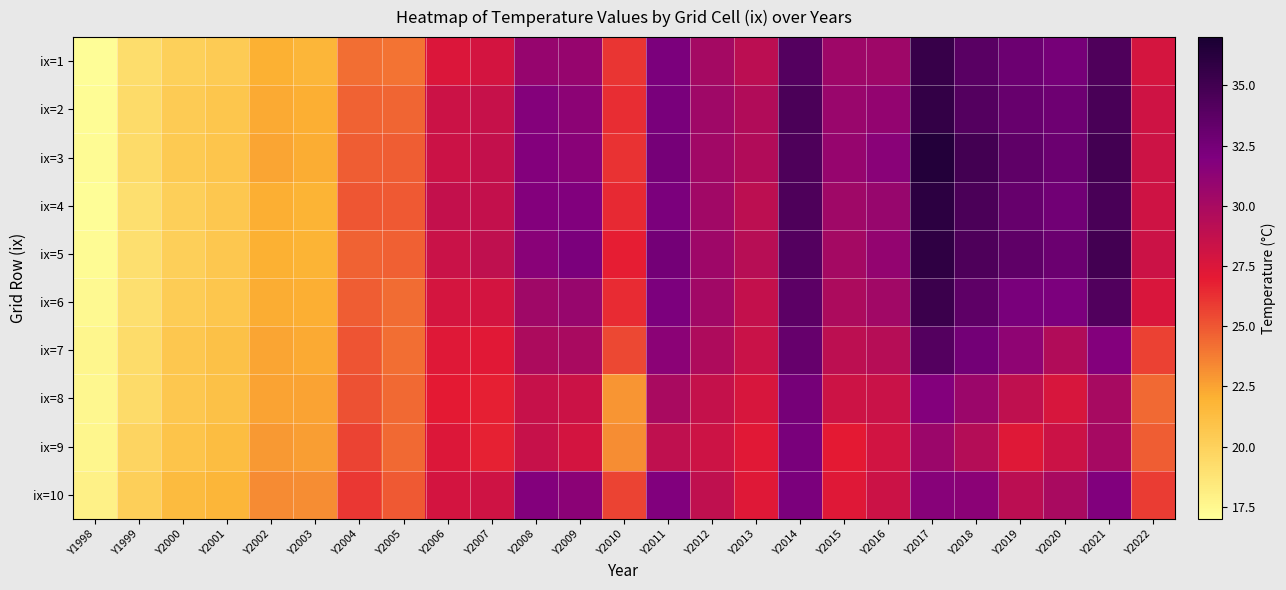

What is the total value across all series at Y2015?

294.0